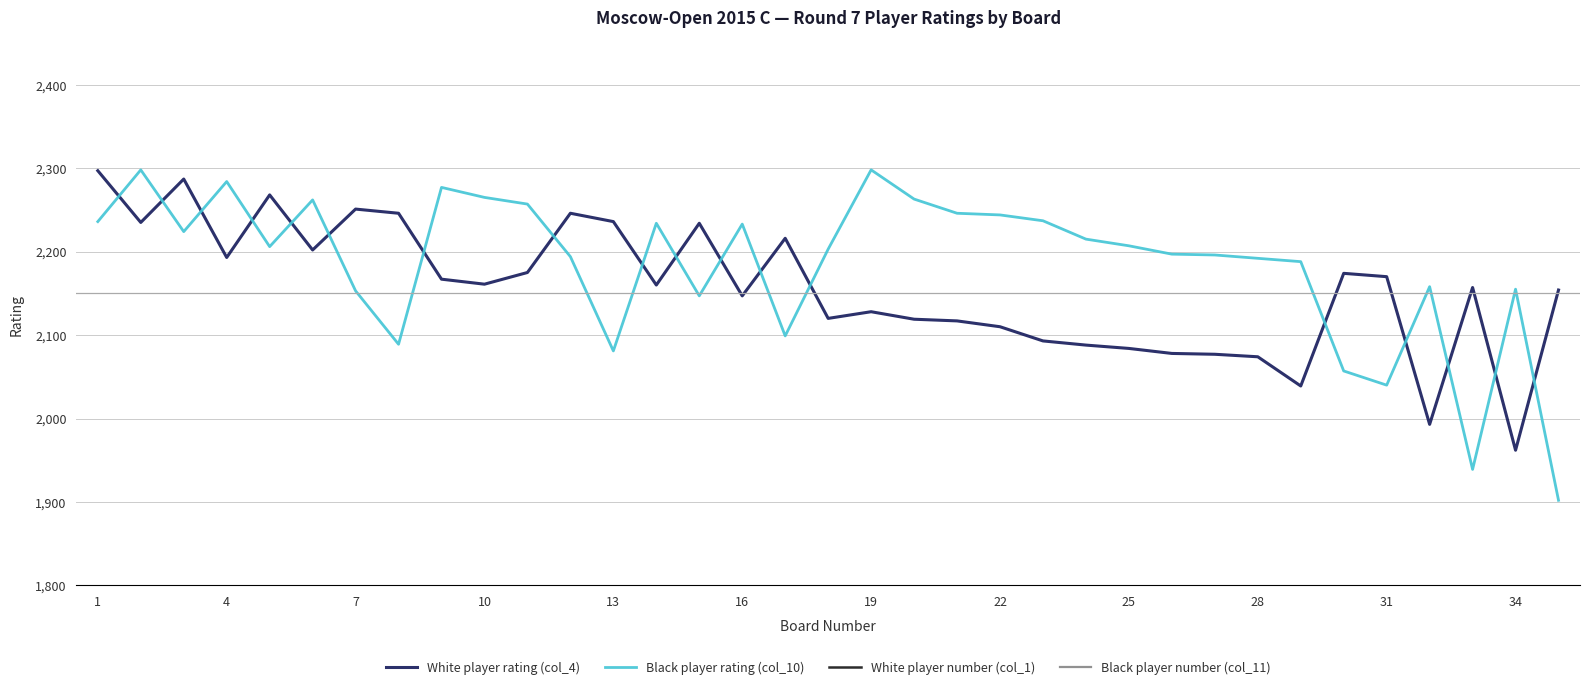

Reading right to left, what are all the values shown in this chart?

White player rating (col_4): 2154	1962	2157	1993	2170	2174	2039	2074	2077	2078	2084	2088	2093	2110	2117	2119	2128	2120	2216	2147	2234	2160	2236	2246	2175	2161	2167	2246	2251	2202	2268	2193	2287	2235	2297
Black player rating (col_10): 1902	2155	1939	2158	2040	2057	2188	2192	2196	2197	2207	2215	2237	2244	2246	2263	2298	2203	2099	2233	2147	2234	2081	2194	2257	2265	2277	2089	2153	2262	2206	2284	2224	2298	2236
White player number (col_1): 60	164	58	145	51	50	120	107	106	105	100	98	95	86	82	81	74	79	30	65	26	56	22	18	49	54	52	16	14	36	8	42	4	24	3
Black player number (col_11): 210	59	178	57	119	113	45	43	40	39	33	31	21	19	17	10	1	35	92	27	64	25	102	41	13	9	7	97	61	11	34	5	29	2	23